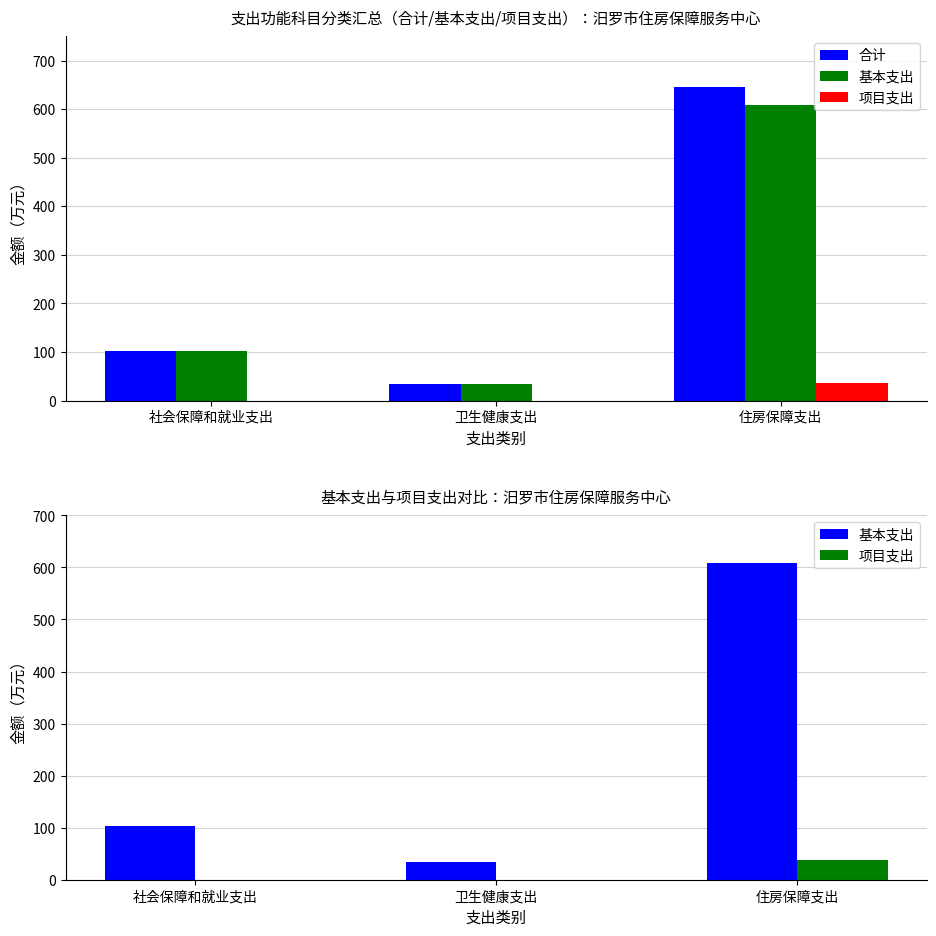

What is the value of the 基本支出 bar at the 2nd from the left?

34.8